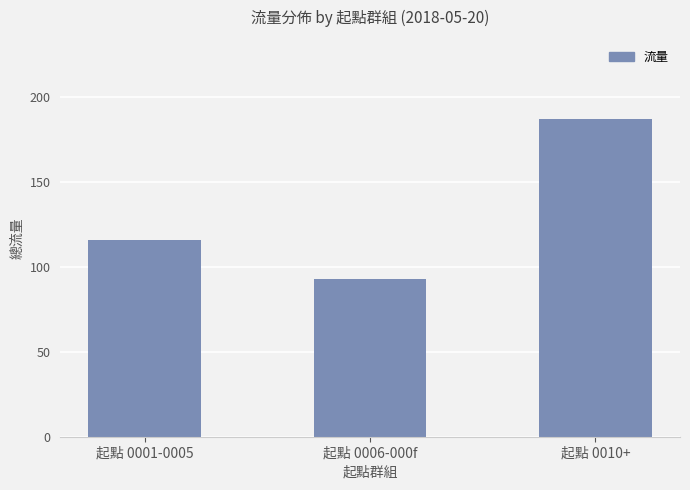

Reading left to right, transcribe all the data shown in this chart.

起點 0001-0005=116	起點 0006-000f=93	起點 0010+=187